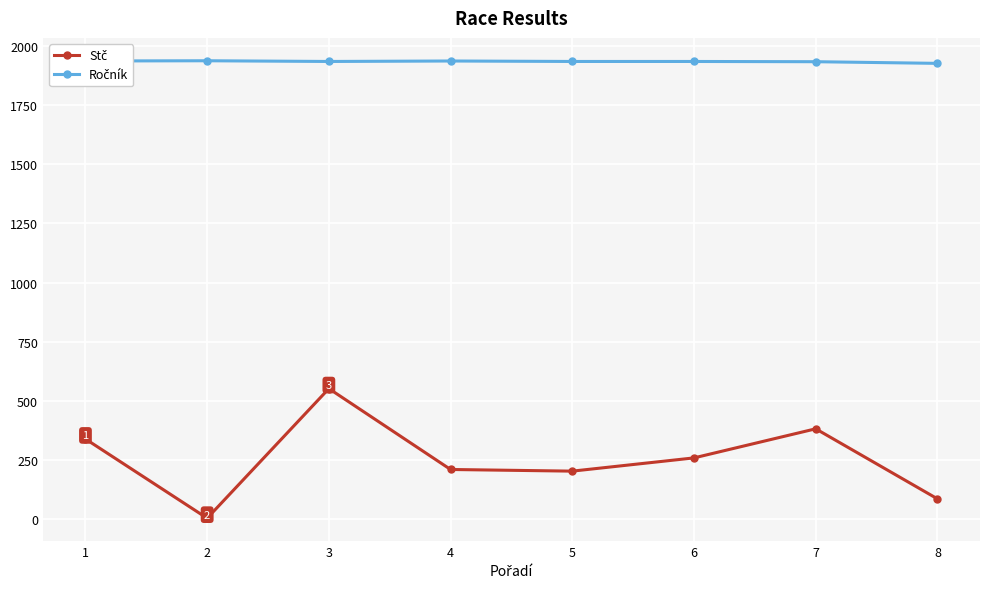

What is the greatest value displayed?

1938